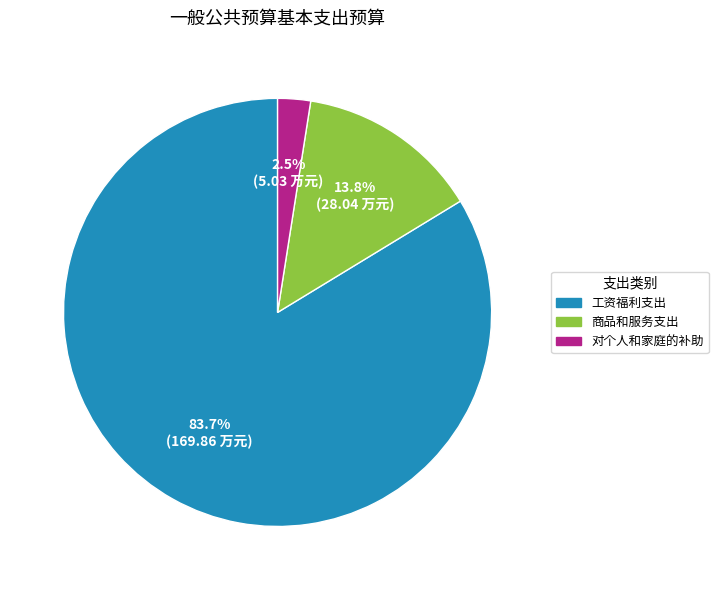

Does 对个人和家庭的补助 account for over 50% of the chart?

No